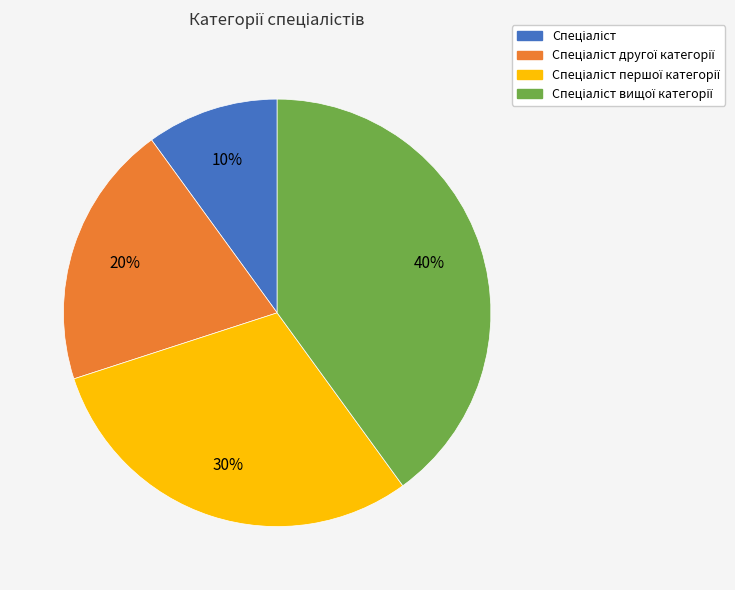

To the nearest percent, what is the average slice percentage?

25%